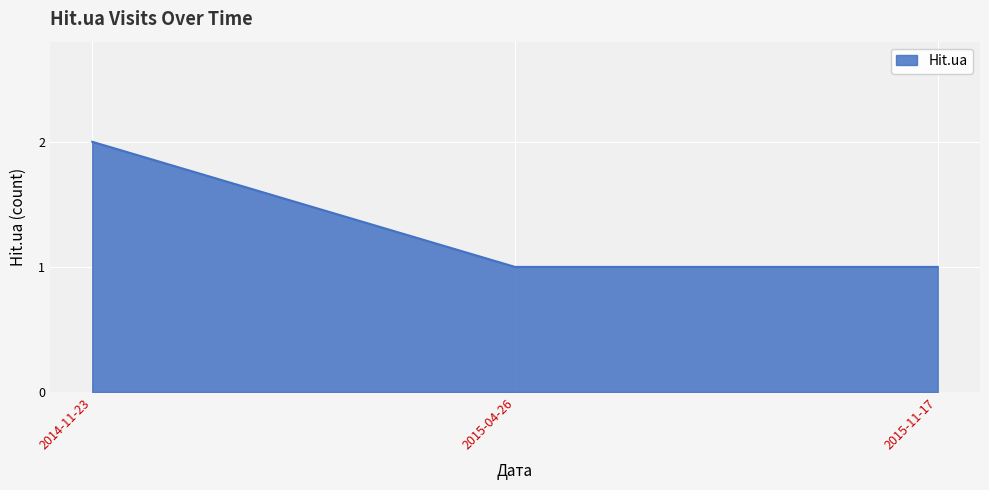

What position from the right is 2014-11-23?

3